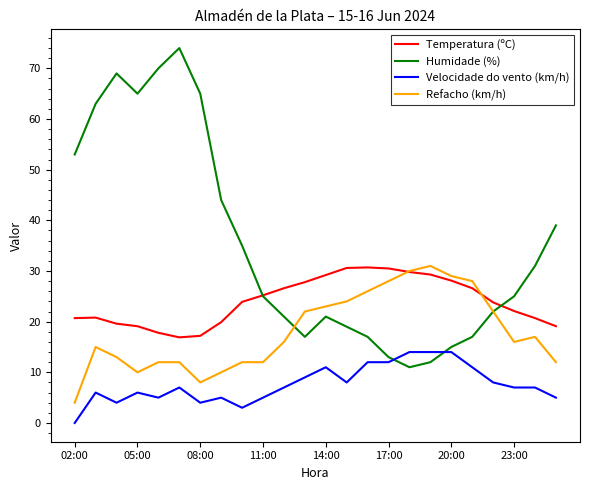

Which series has the widest spread of values?

Humidade (%)